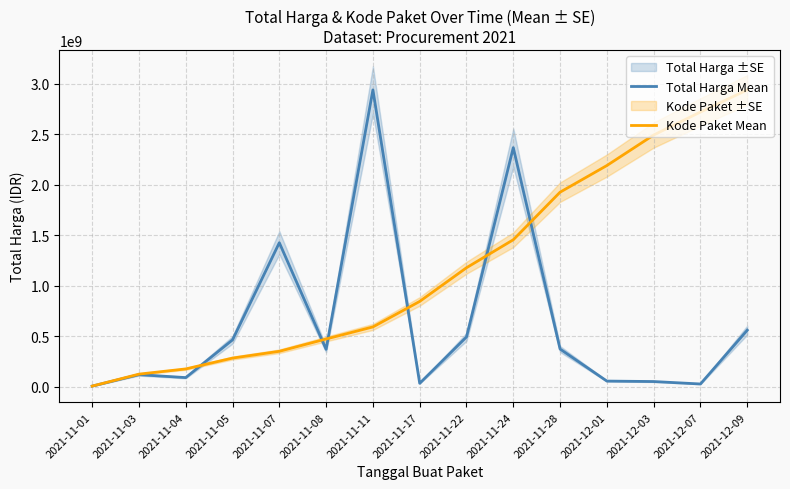

What is the label of the 6th point from the right?

2021-11-24